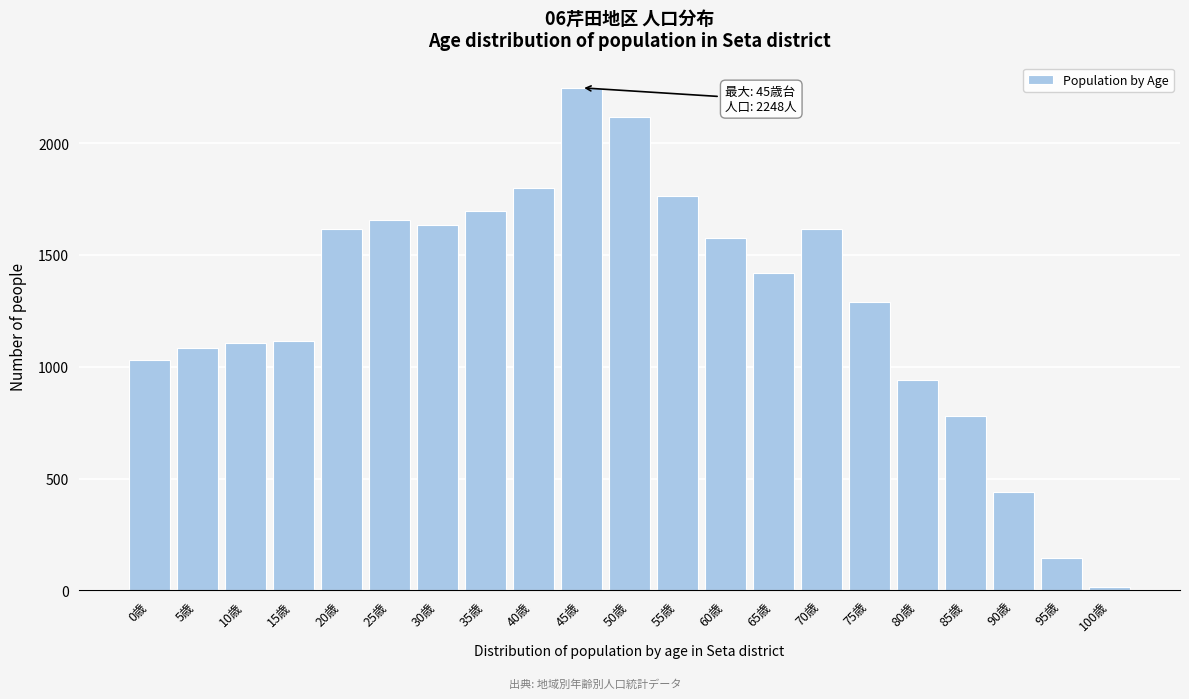

What is the ratio of the value at 50歳 to the value at 60歳?

1.3